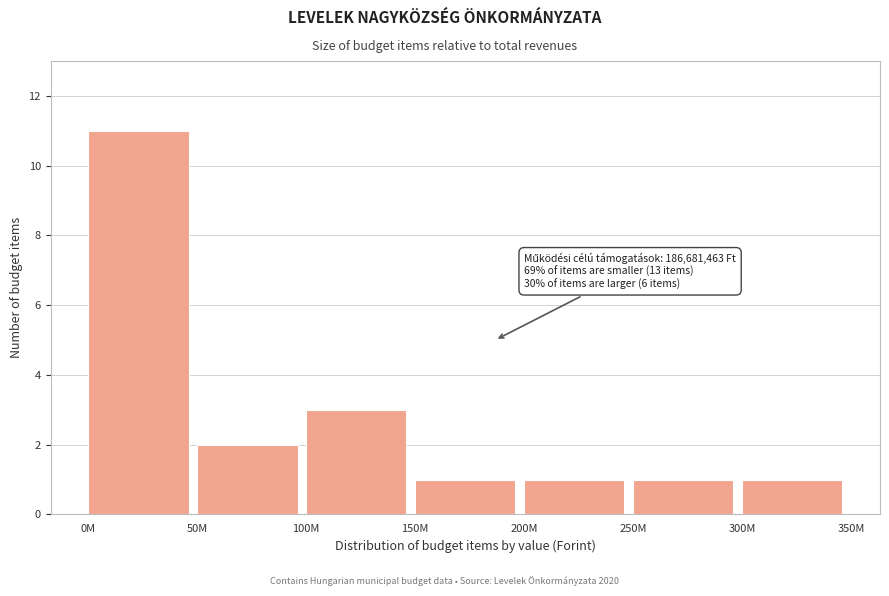

Reading left to right, list all the values displayed in this chart.

0M=11	50M=2	100M=3	150M=1	200M=1	250M=1	300M=1